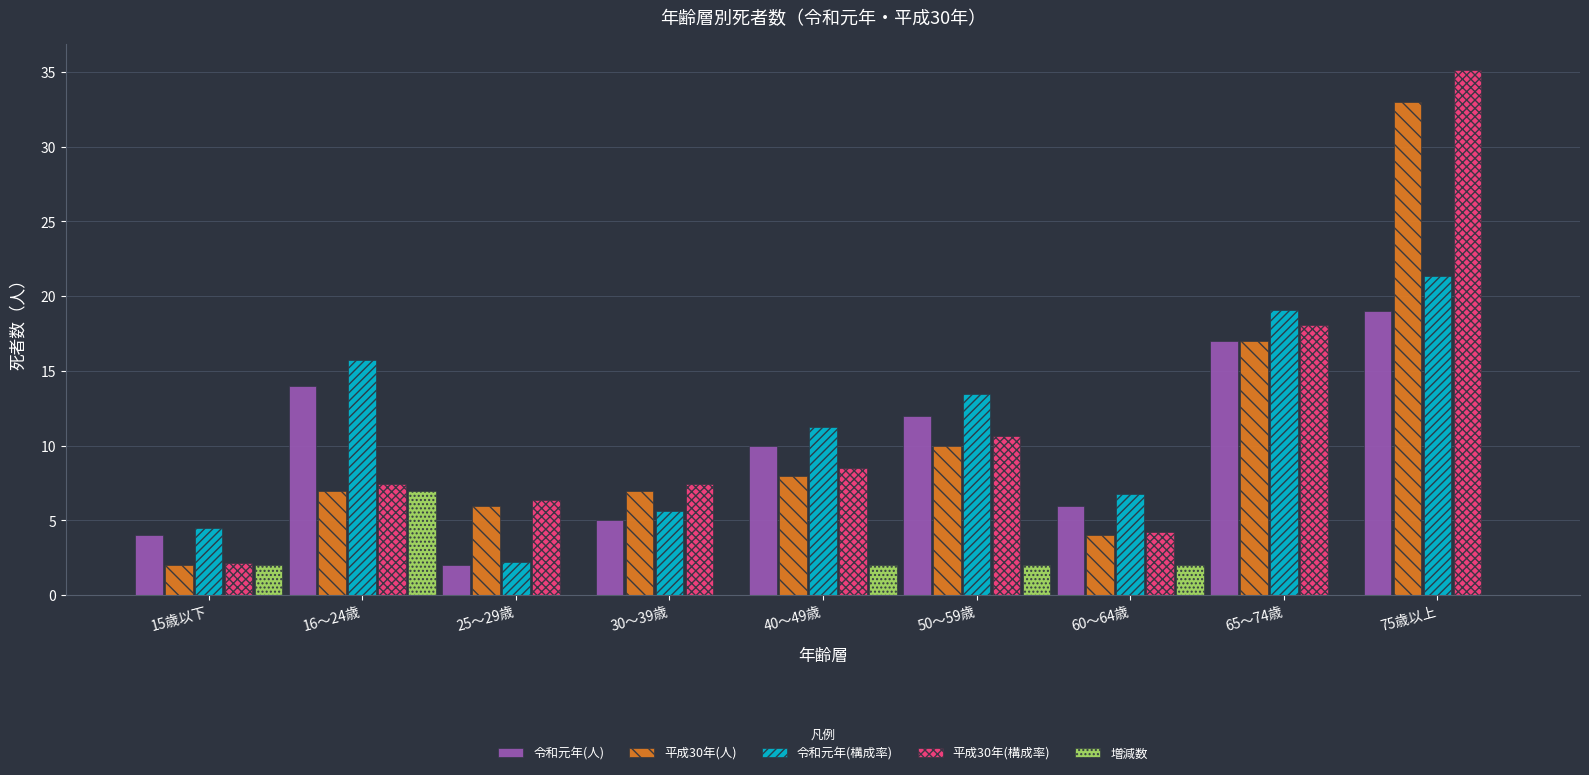

What is the sum of all 平成30年(構成率) values?

100.0